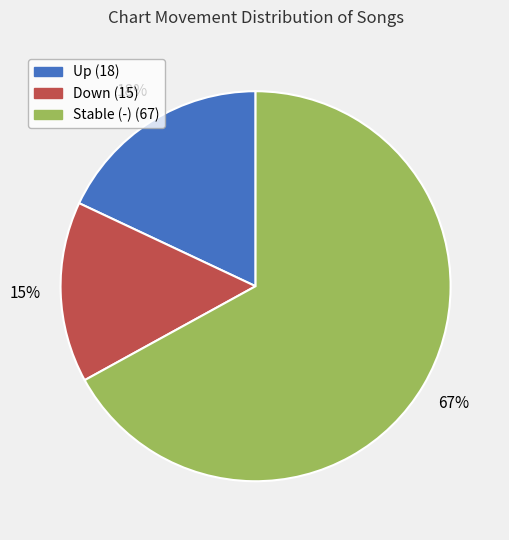

Is there any slice that represents more than half of the pie?

Yes